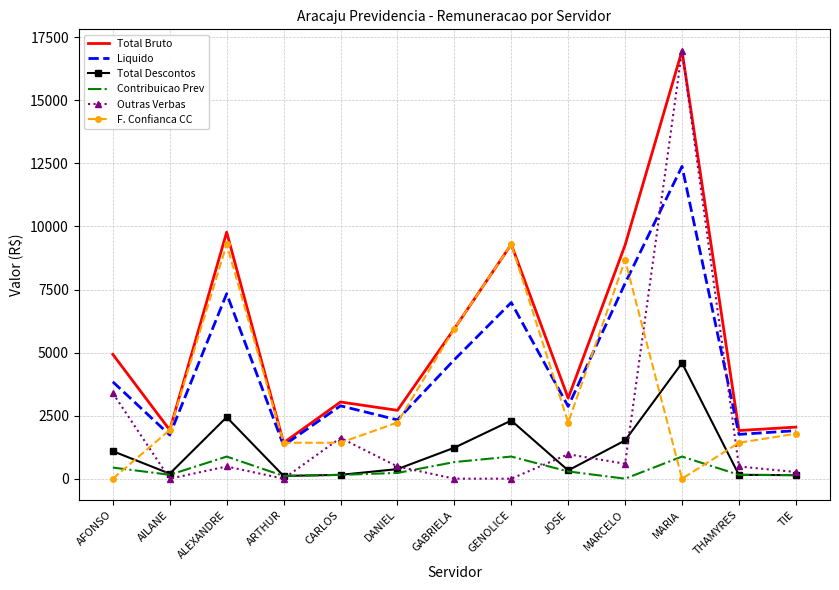

What is the total value across all series at AILANE?

5941.4